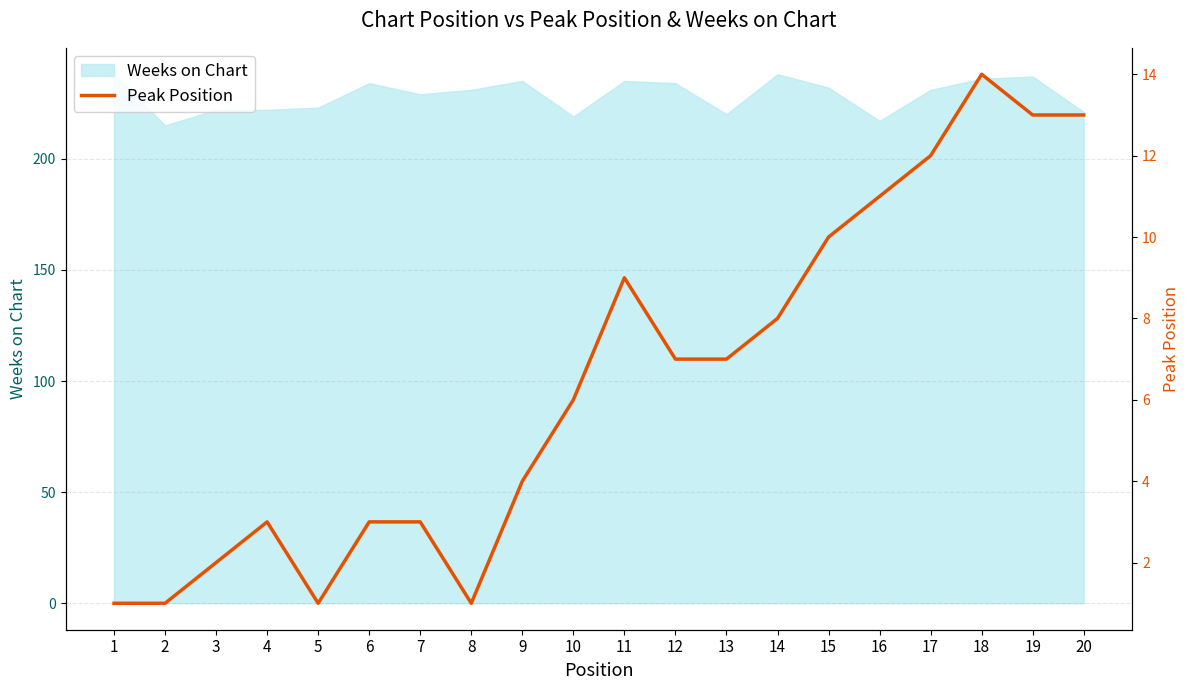

At which label is the value closest to 7?

12